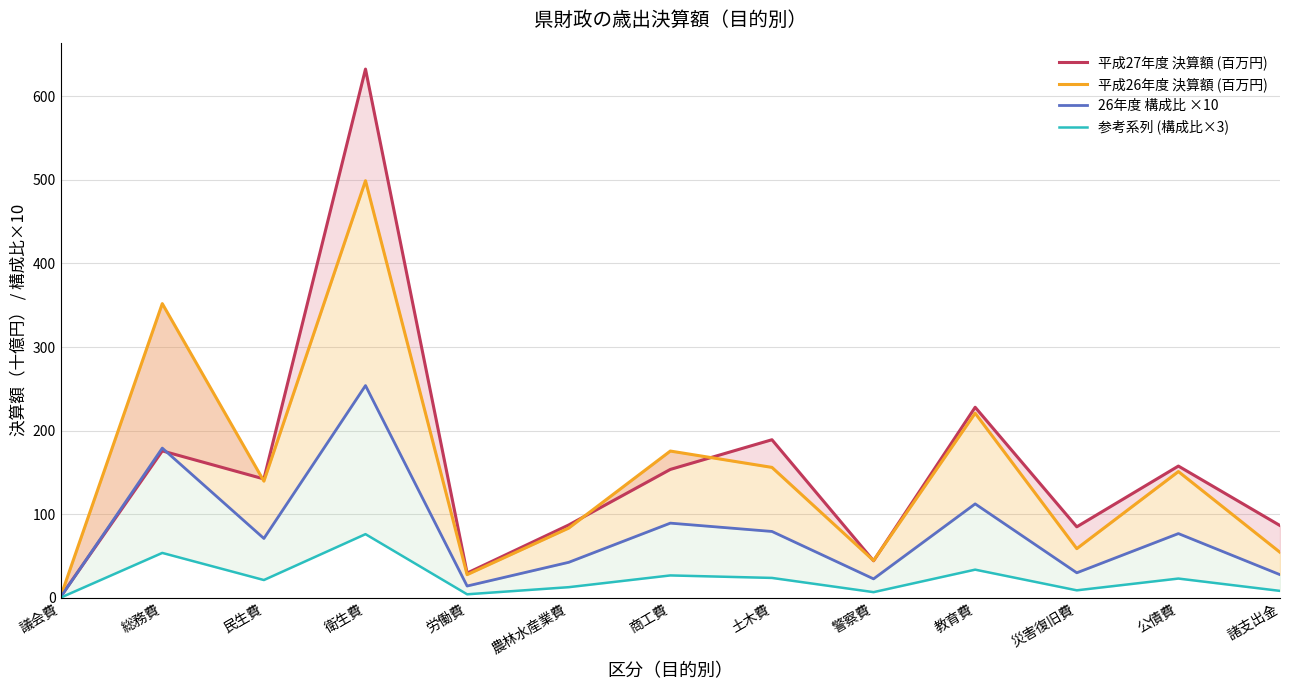

The 参考系列 (構成比×3) series shows 6.7 at 公債費. True or false?

False